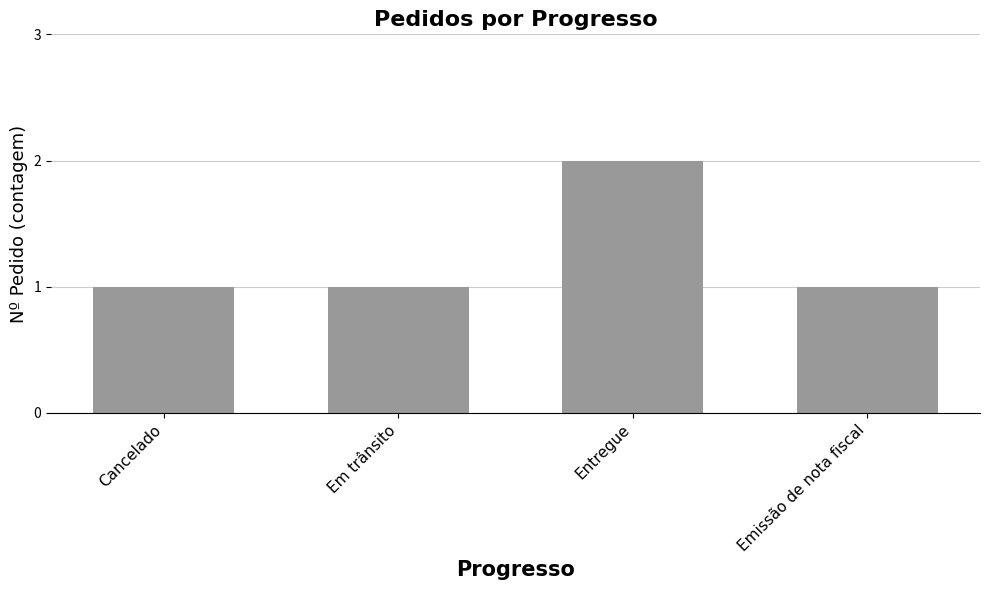

What position from the left is Em trânsito?

2